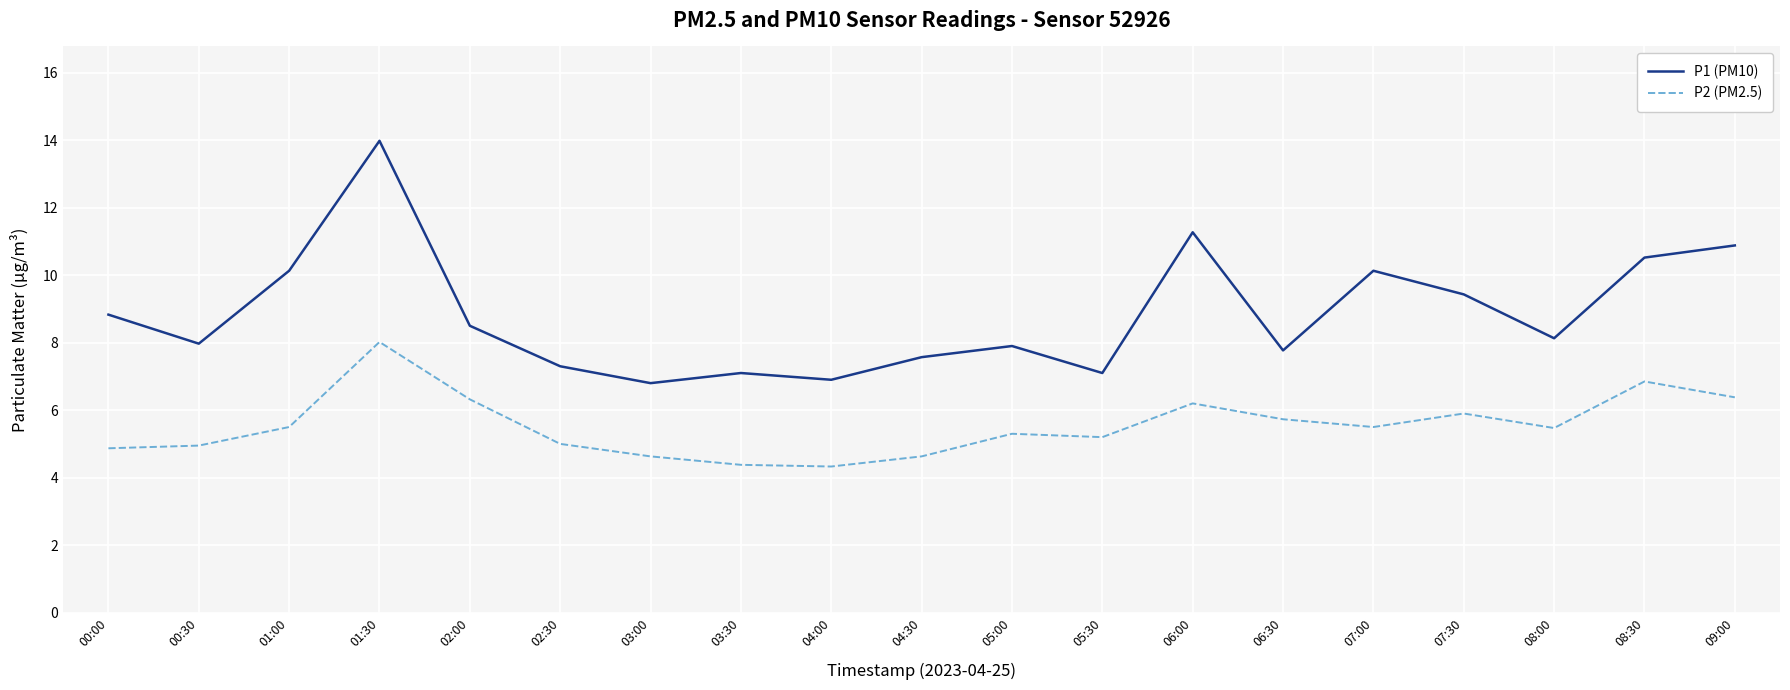

What is the difference between the second highest and second lowest values in the P1 (PM10) series?

4.4